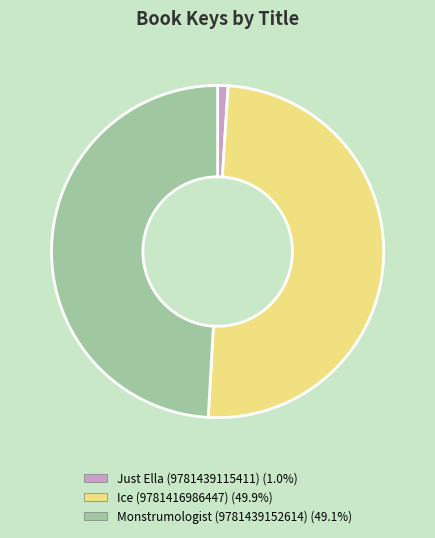

True or false: Ice (9781416986447) accounts for 40% of the total.

False